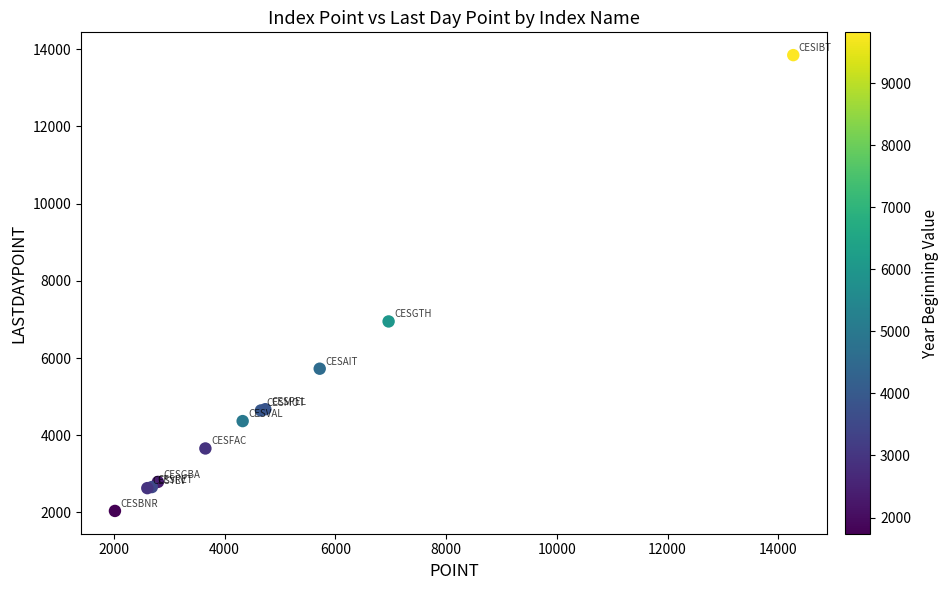

What Y value in the scatter plot is closest to 7942?

6947.7